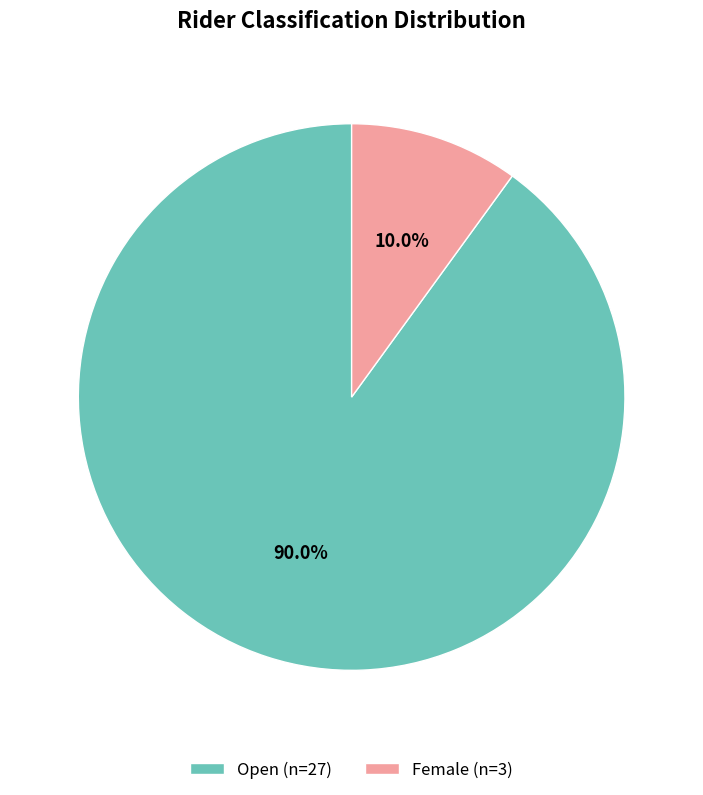

Do Open (n=27) and Female (n=3) together represent more than half of the pie?

Yes